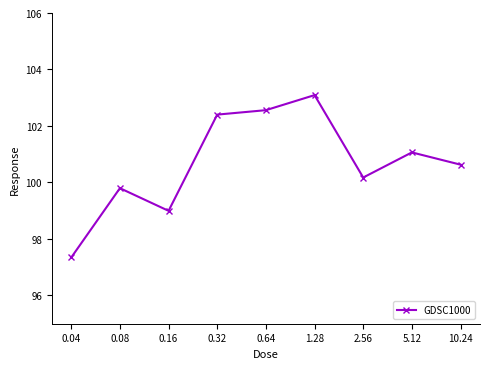

How many lines are shown in the chart?

1